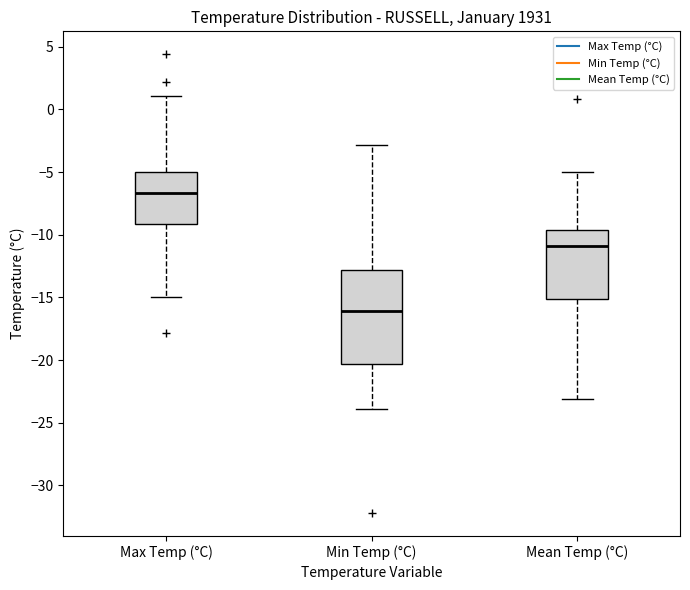

Where does the upper whisker of the box for Max Temp (°C) end on the y-axis? The values are not printed on the chart, so give them approximately, as read against the axis.

1.0